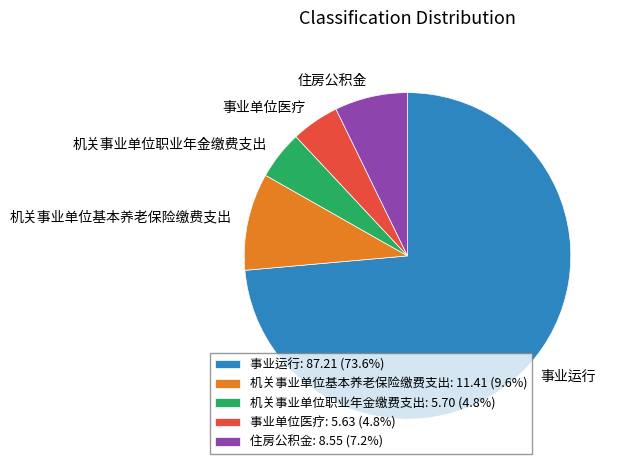

True or false: 事业单位医疗 accounts for 16% of the total.

False